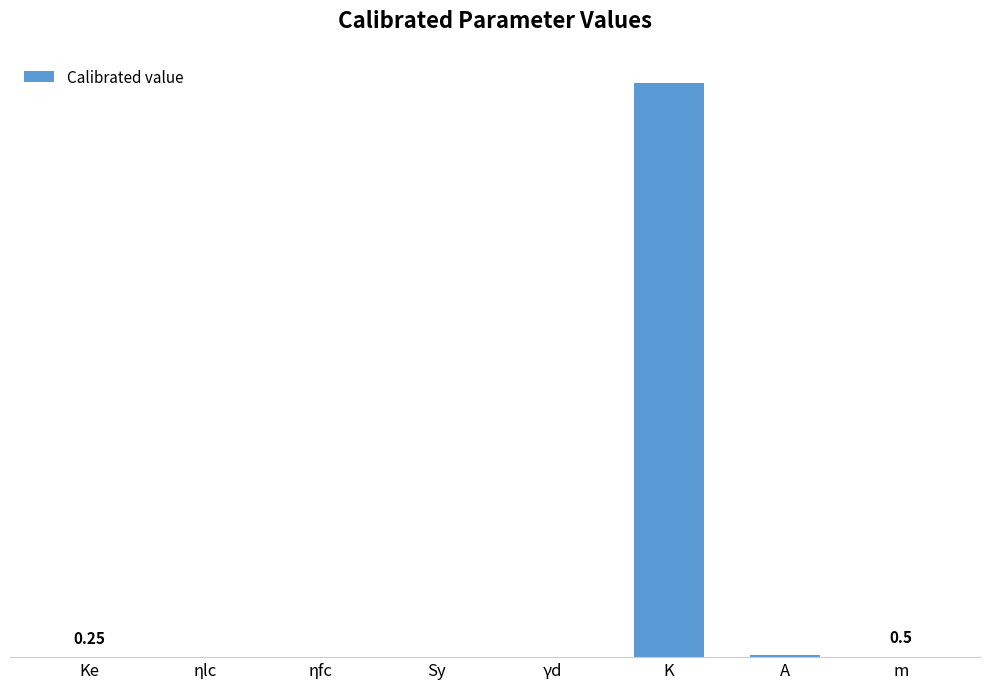

What value does the data have at ηlc?

0.9